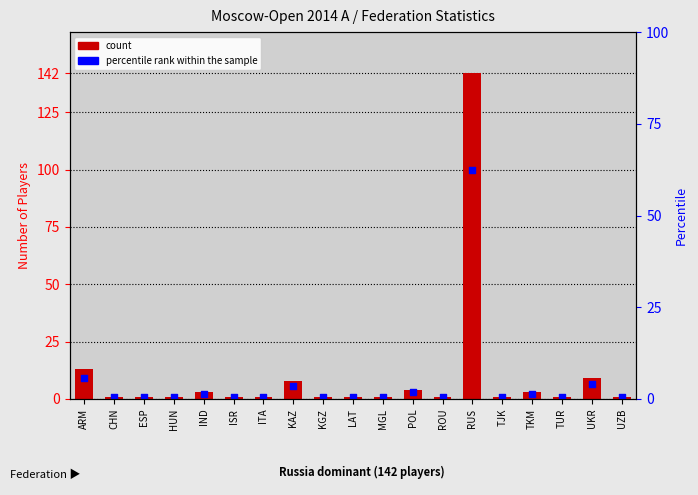

Is the value of count at IND greater than the value of percentile rank within the sample at IND?

Yes